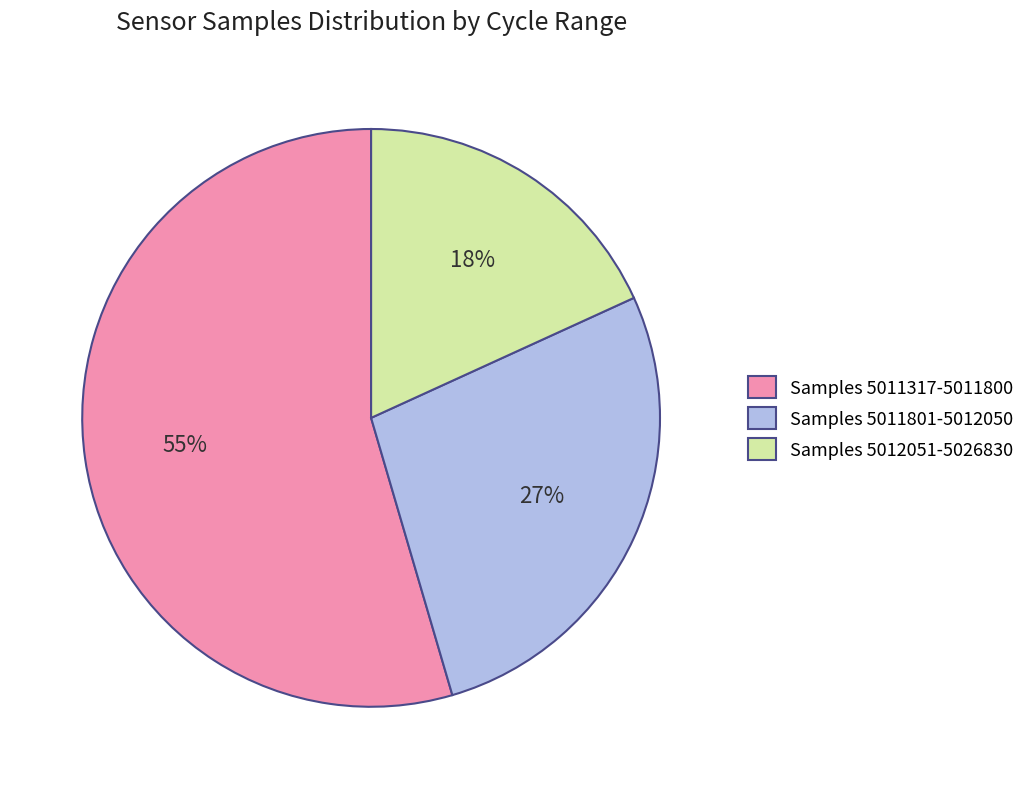

To the nearest percent, what is the combined percentage of Samples 5012051-5026830 and Samples 5011317-5011800?

73%